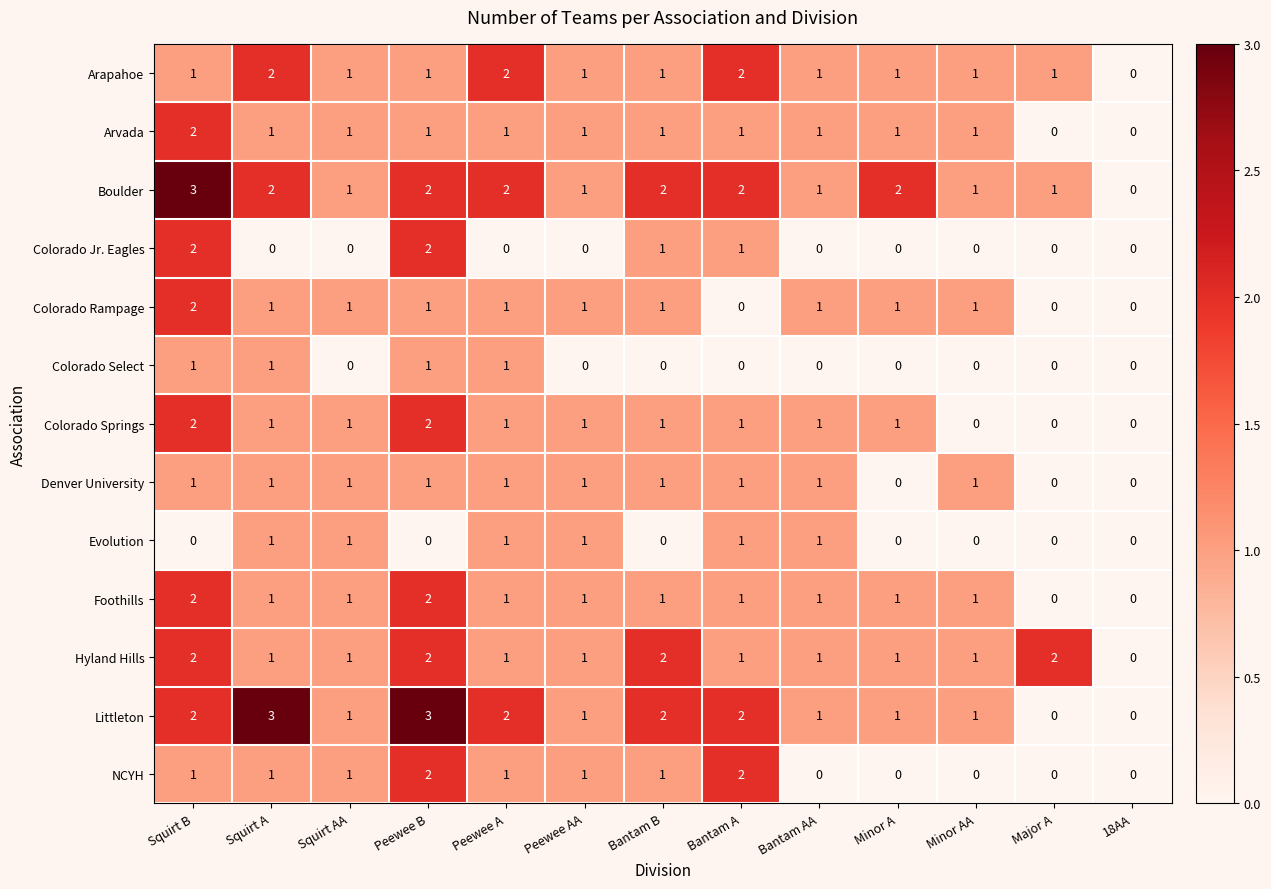

What is the greatest value displayed?

3